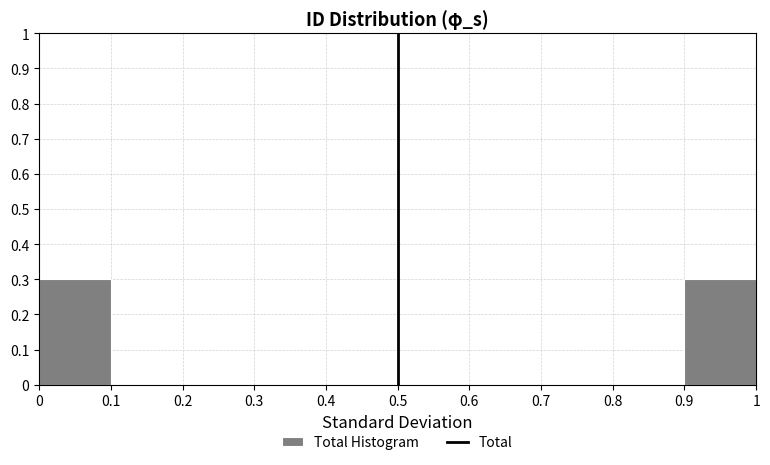

Reading left to right, list every bar in this chart as the range it spans on the x-axis followed by its height. The values are not printed on the chart, so give them approximately, as read against the axis.

0 to 0.1: 0.3
0.1 to 0.2: 0
0.2 to 0.3: 0
0.3 to 0.4: 0
0.4 to 0.5: 0
0.5 to 0.6: 0
0.6 to 0.7: 0
0.7 to 0.8: 0
0.8 to 0.9: 0
0.9 to 1: 0.3